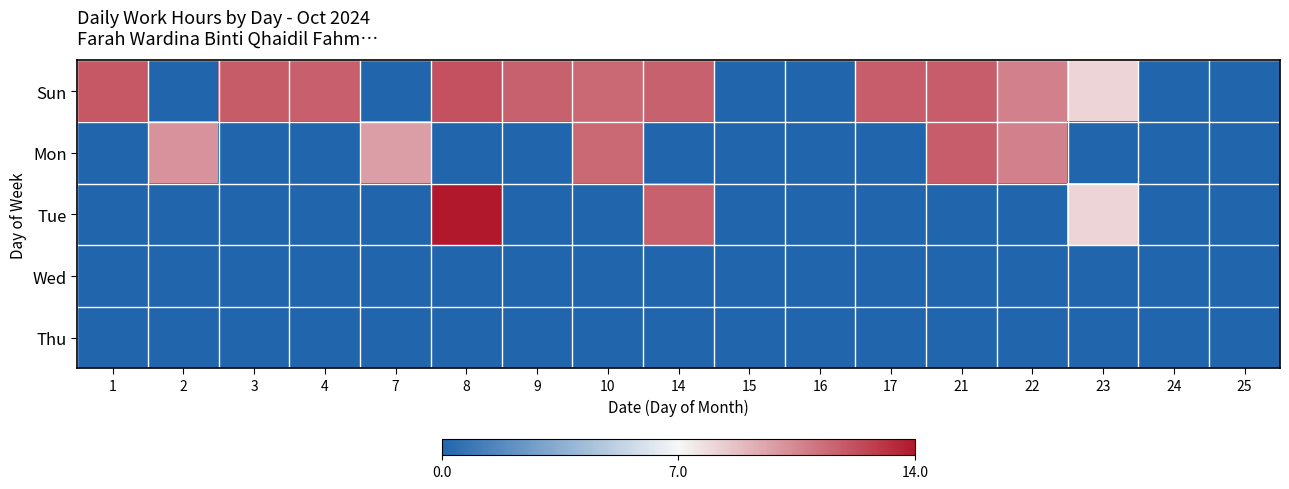

Reading right to left, list all the values displayed in this chart.

Sun: 25=0.0	24=0.0	23=8.1	22=10.7	21=11.8	17=11.8	16=0.0	15=0.0	14=11.7	10=11.5	9=11.7	8=12.2	7=0.0	4=11.7	3=11.8	2=0.0	1=11.9
Mon: 25=0.0	24=0.0	23=0.0	22=10.7	21=11.8	17=0.0	16=0.0	15=0.0	14=0.0	10=11.5	9=0.0	8=0.0	7=9.8	4=0.0	3=0.0	2=10.2	1=0.0
Tue: 25=0.0	24=0.0	23=8.1	22=0.0	21=0.0	17=0.0	16=0.0	15=0.0	14=11.7	10=0.0	9=0.0	8=14.0	7=0.0	4=0.0	3=0.0	2=0.0	1=0.0
Wed: 25=0.0	24=0.0	23=0.0	22=0.0	21=0.0	17=0.0	16=0.0	15=0.0	14=0.0	10=0.0	9=0.0	8=0.0	7=0.0	4=0.0	3=0.0	2=0.0	1=0.0
Thu: 25=0.0	24=0.0	23=0.0	22=0.0	21=0.0	17=0.0	16=0.0	15=0.0	14=0.0	10=0.0	9=0.0	8=0.0	7=0.0	4=0.0	3=0.0	2=0.0	1=0.0